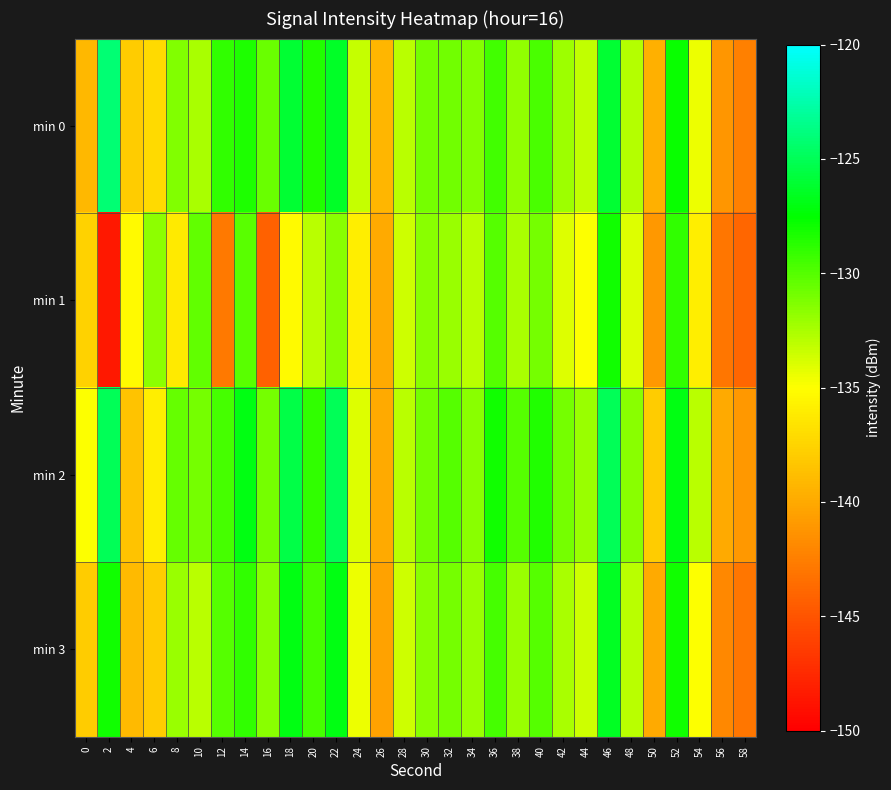

Which label corresponds to the largest value in the chart?

2